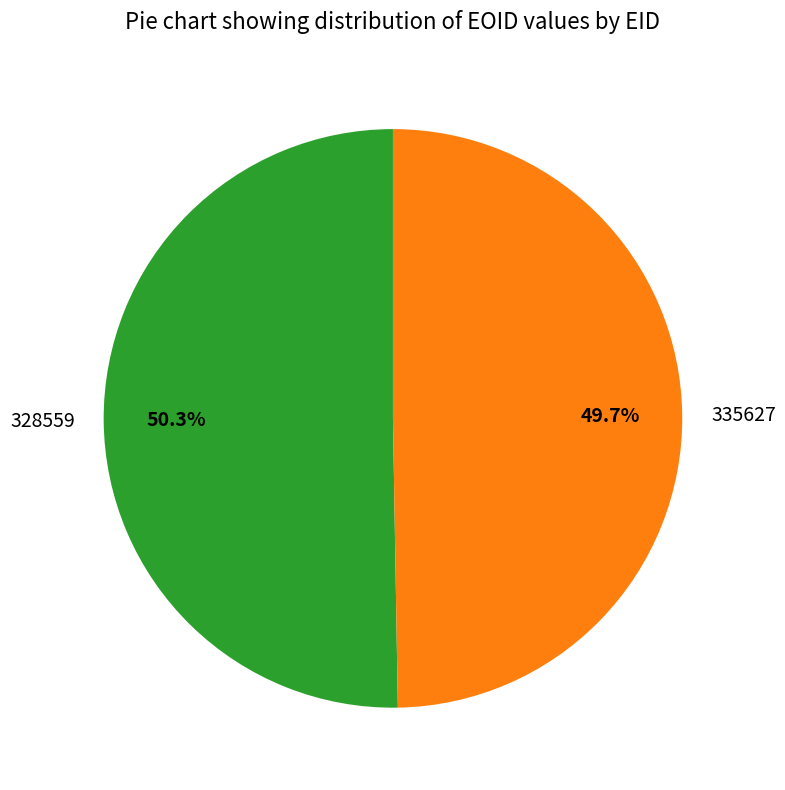

Rank the categories by value from highest to lowest.

328559, 335627